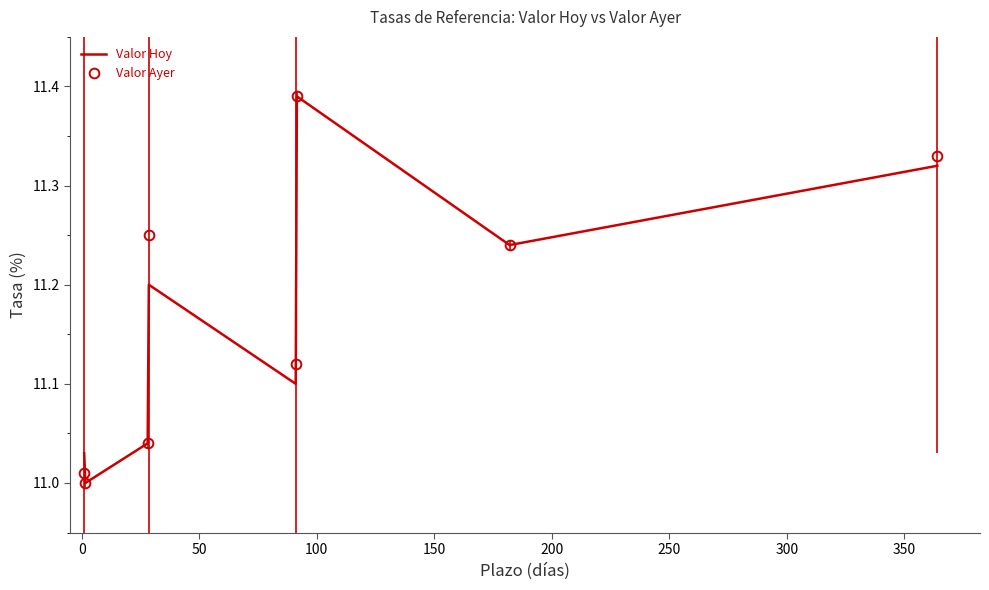

True or false: Valor Hoy and Valor Ayer intersect in this chart.

False